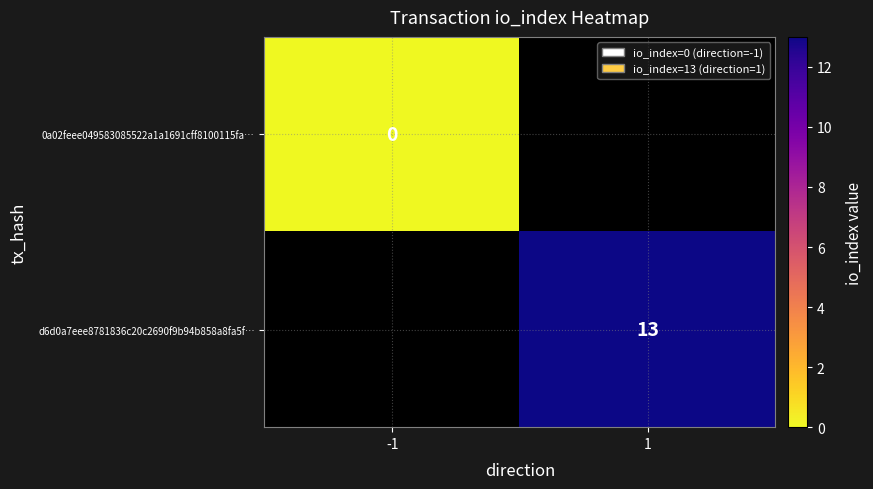

Is the value of d6d0a7eee8781836c20c2690f9b94b858a8fa5f… at 1 greater than the value of 0a02feee049583085522a1a1691cff8100115fa… at -1?

Yes